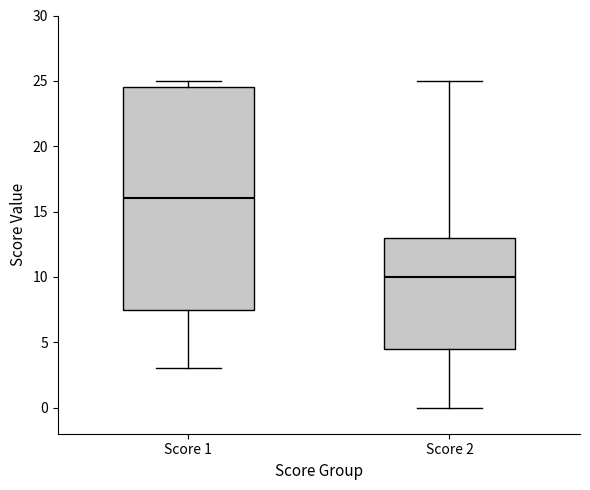

Which box is the tallest, from its lower edge to its upper edge?

Score 1